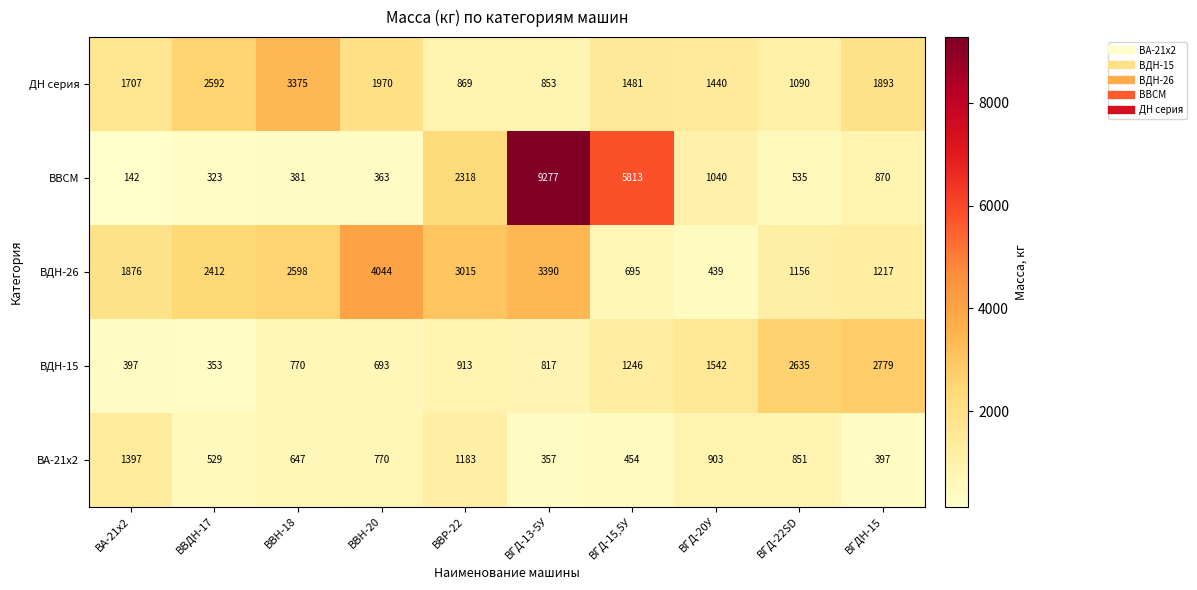

The ВА-21х2 series shows 1183 at ВВР-22. True or false?

True